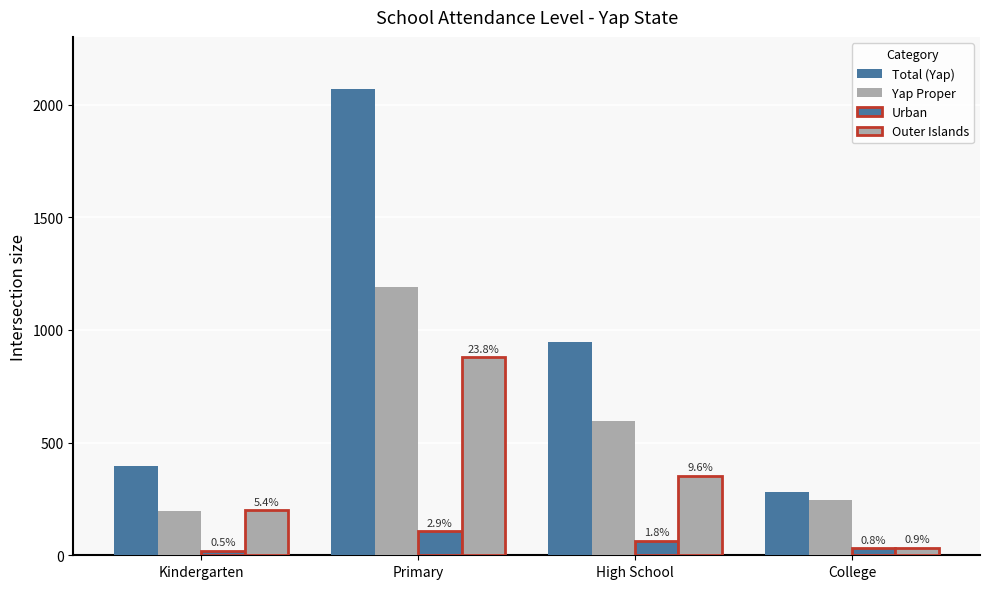

At how many categories does at least one series exceed 744?

2